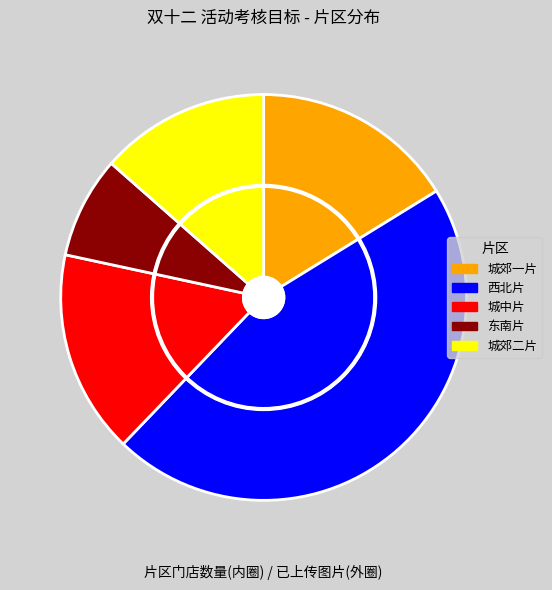

What is the change in value from 城中片 to 东南片?

-3